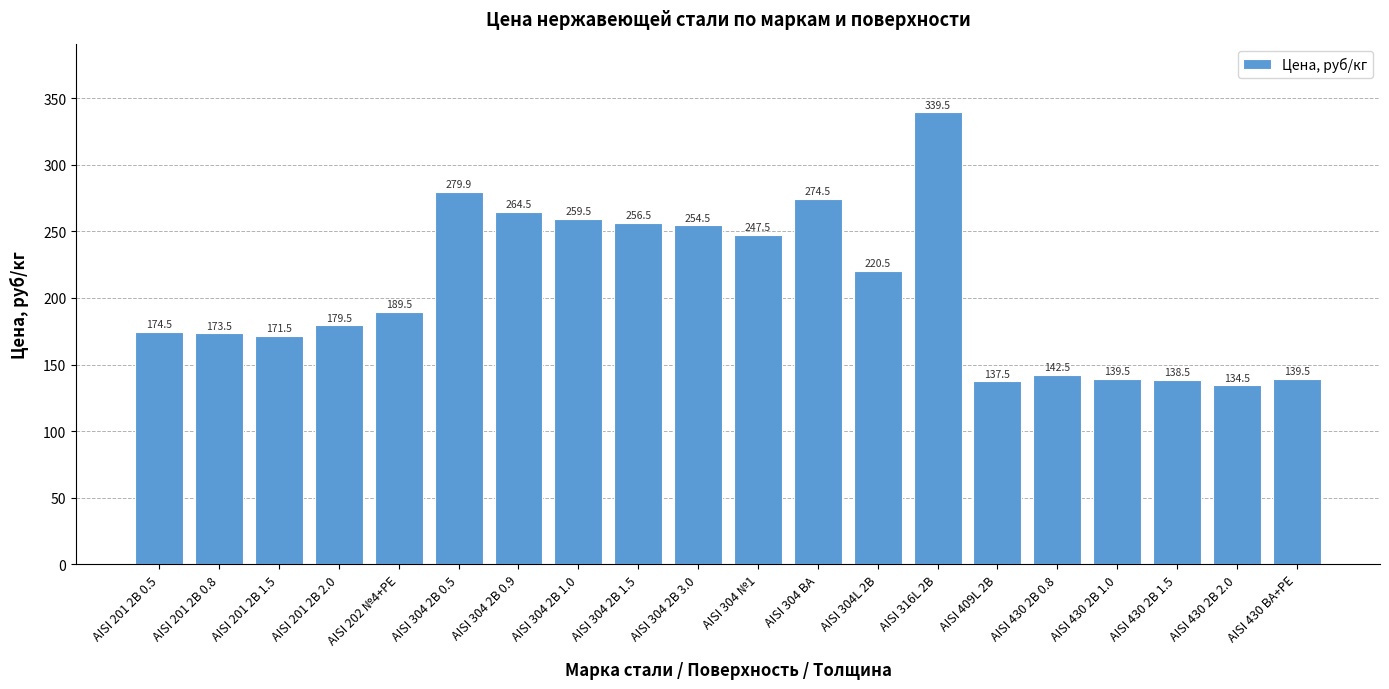

What is the change in value from AISI 201 2B 0.5 to AISI 430 BA+PE?

-35.0